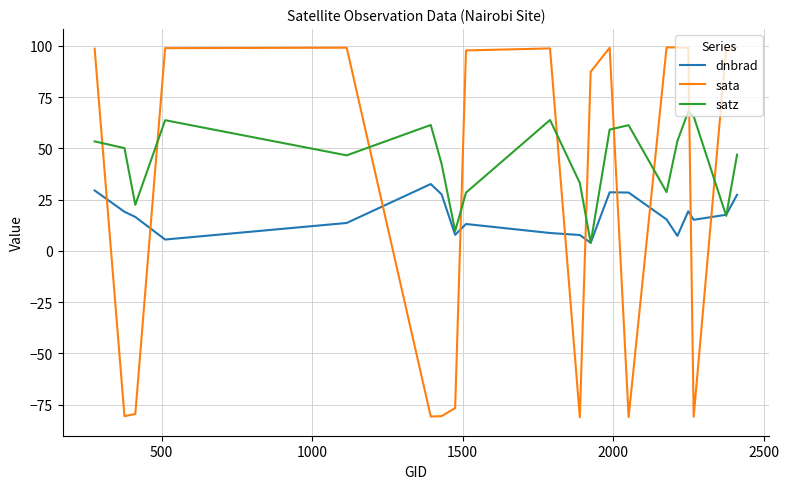

What is the maximum value for satz?

68.0